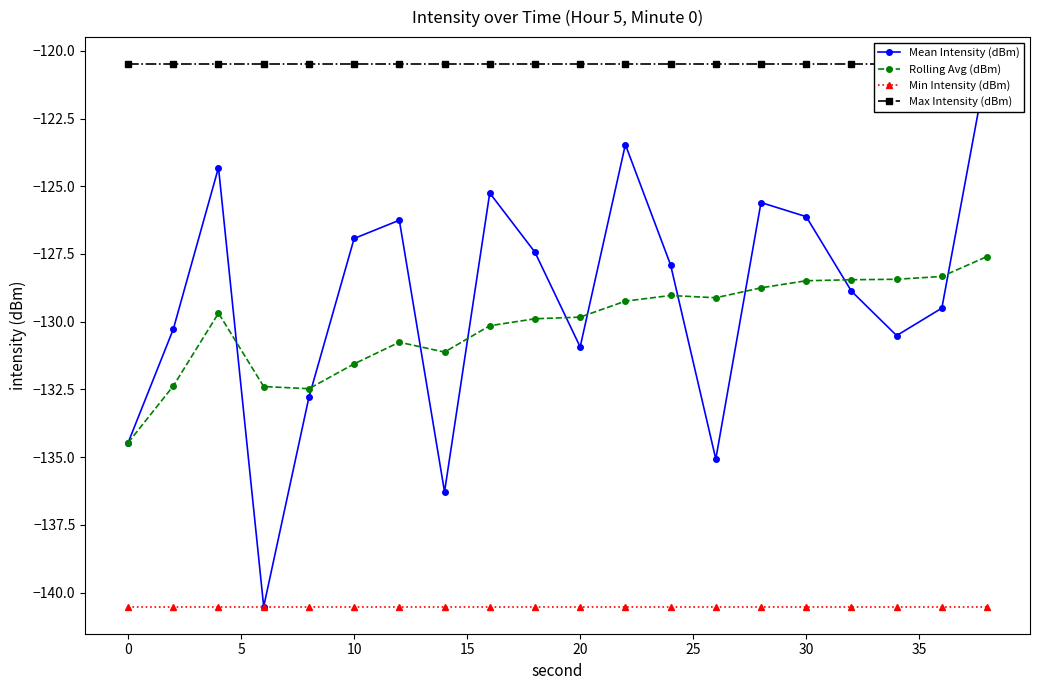

What is the minimum value shown in the chart?

-140.5